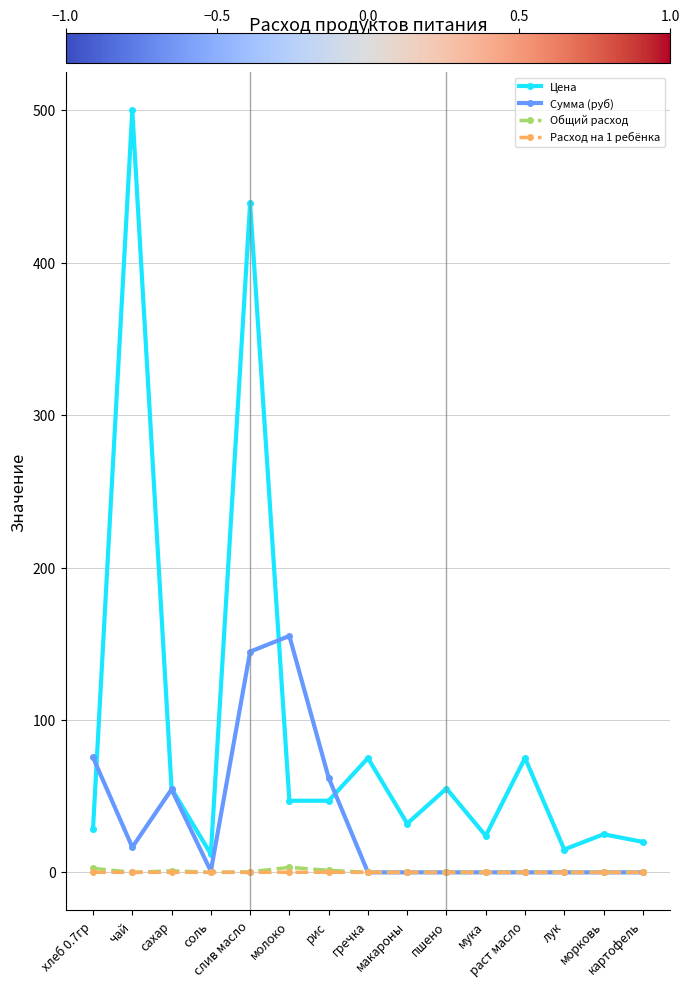

What is the difference between the highest and lowest values at пшено?

55.0